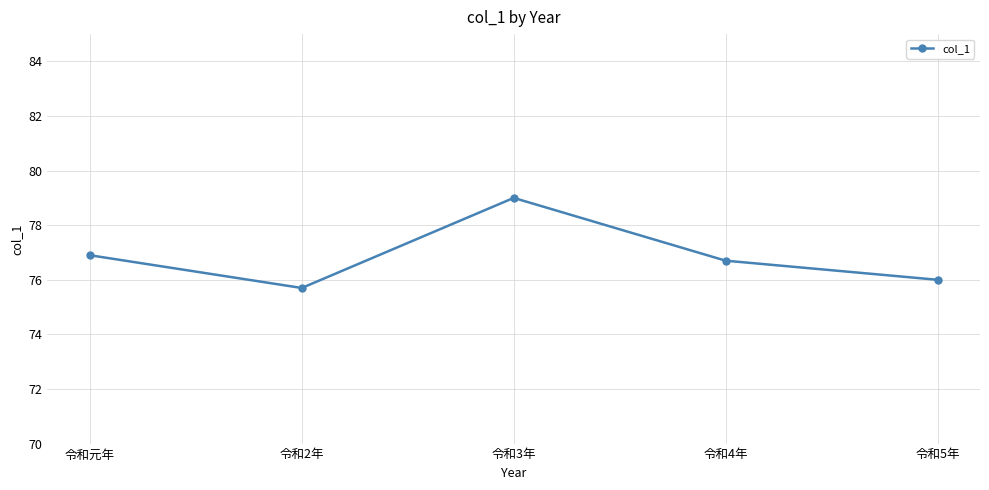

At which label does the data first exceed 76?

令和元年